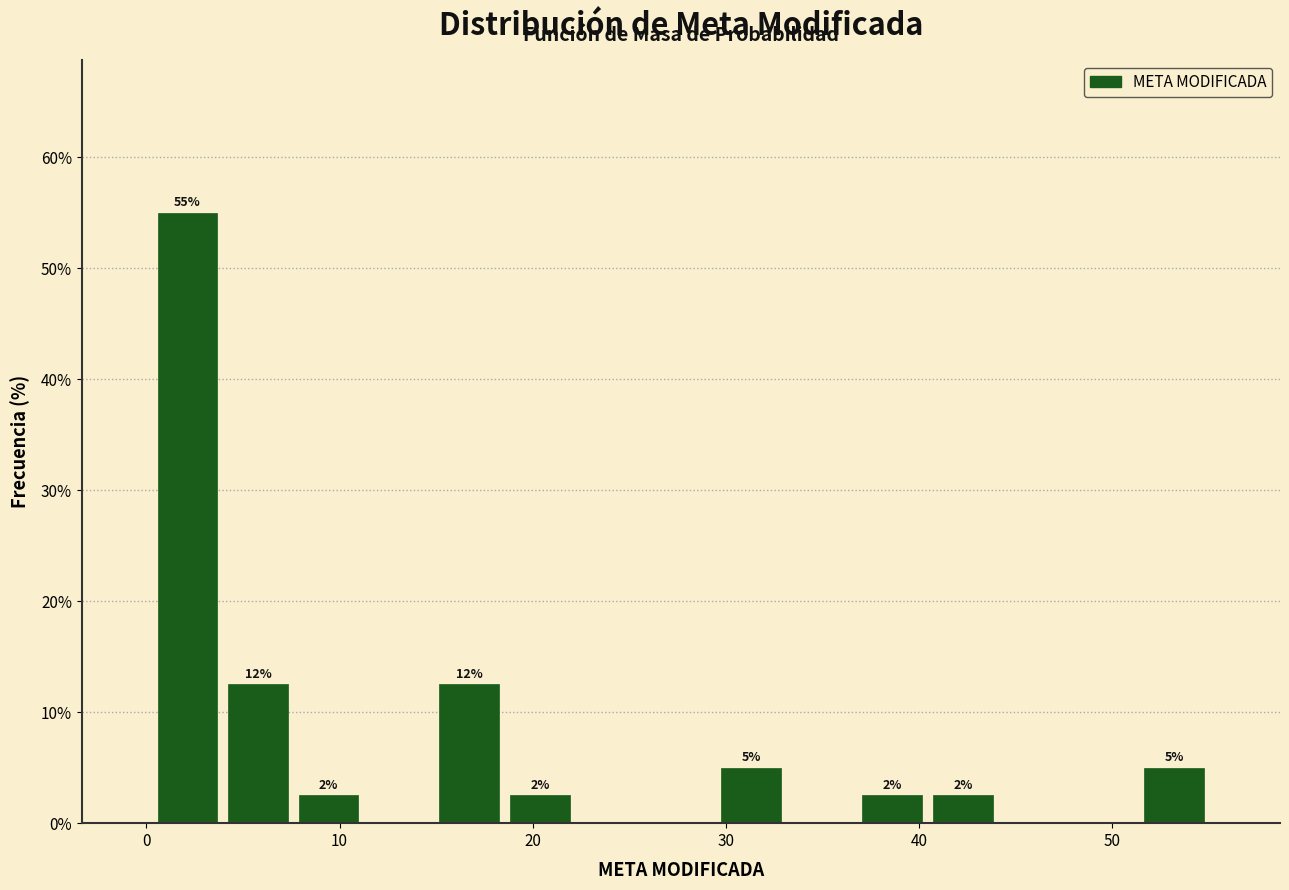

Around what value on the x-axis is the tallest bar? Give the approximate position of its centre, as read against the axis.

2